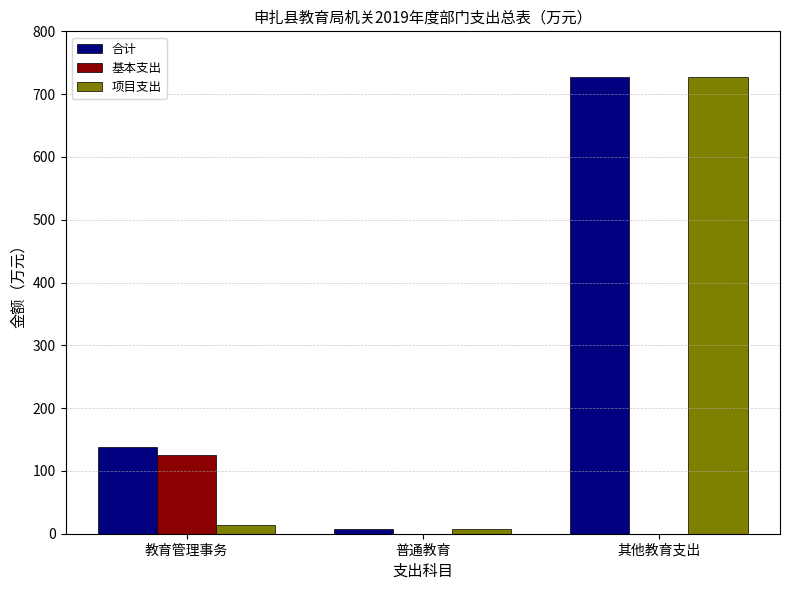

What is the sum of the 合计 values at 其他教育支出 and 教育管理事务?

864.9